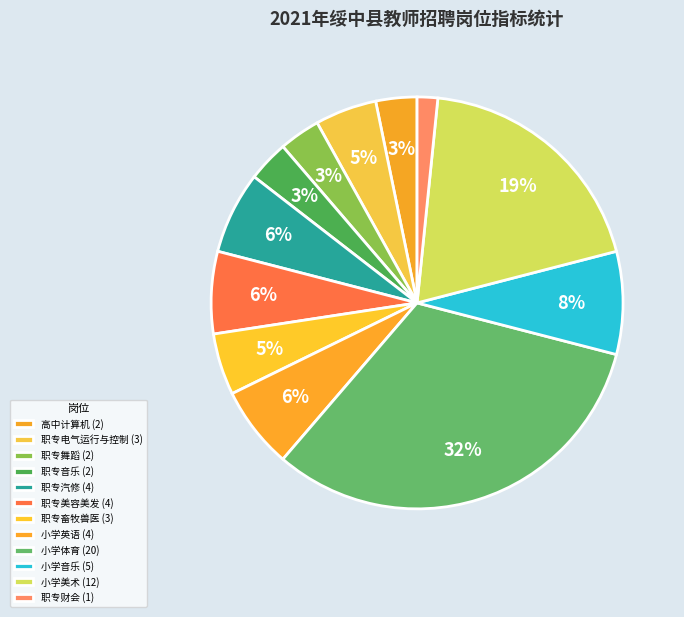

How many slices are in this pie chart?

12